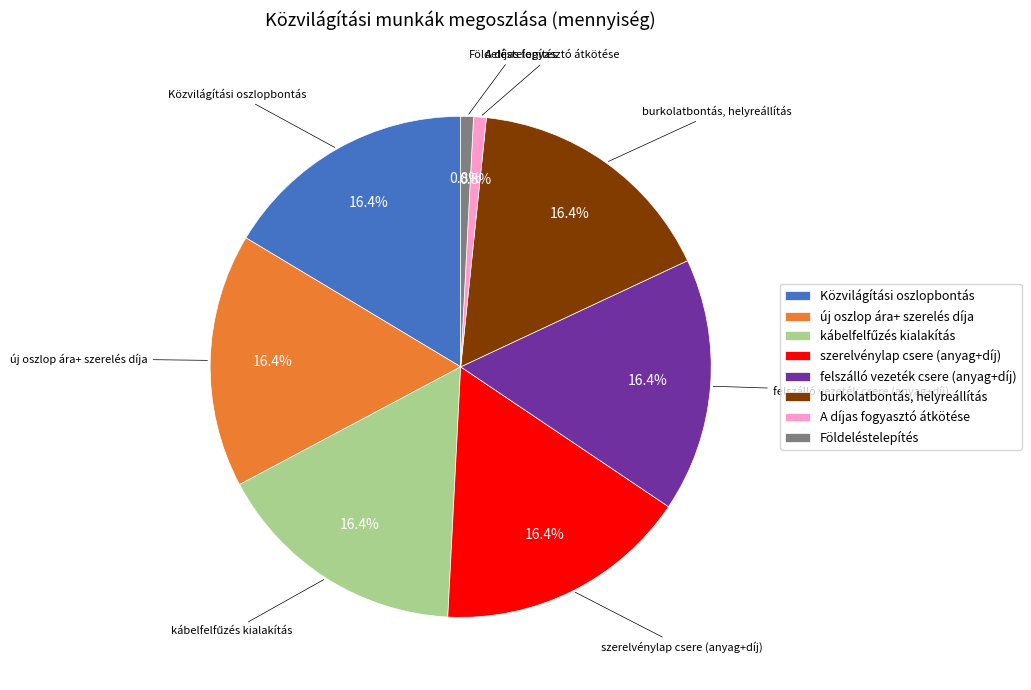

Is there any slice that represents more than half of the pie?

No